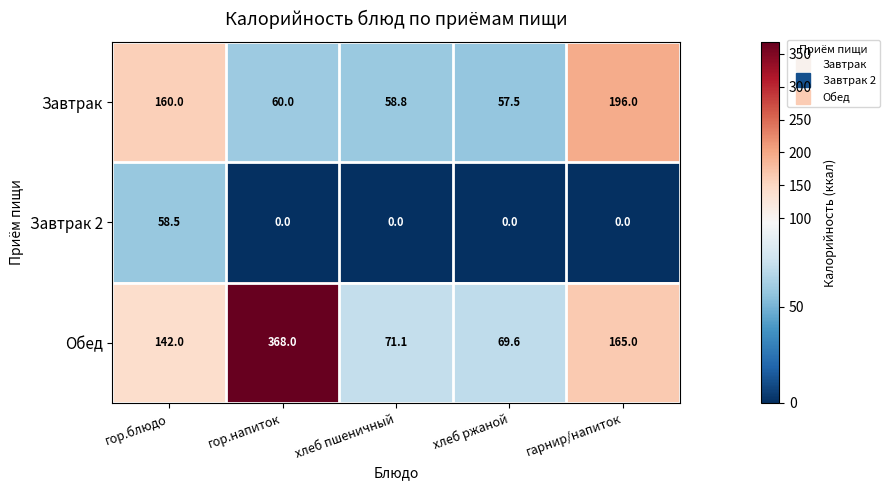

At гор.блюдо, list the series in order from smallest to largest.

Завтрак 2, Обед, Завтрак